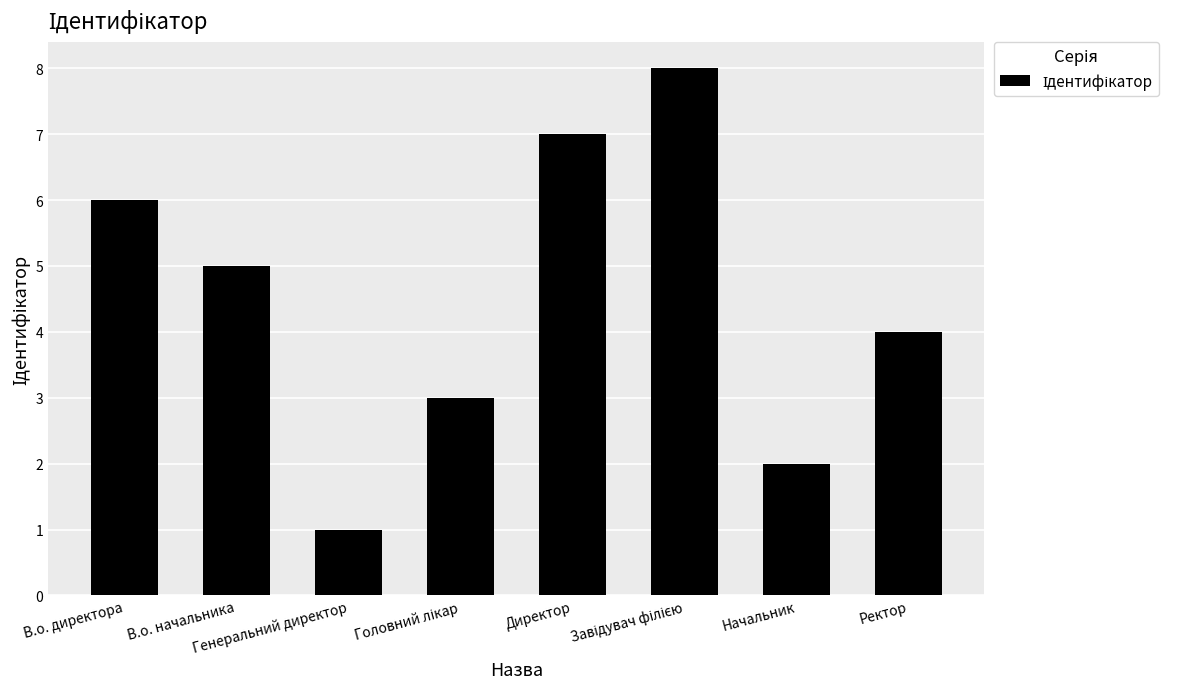

Count the number of categories in the chart.

8